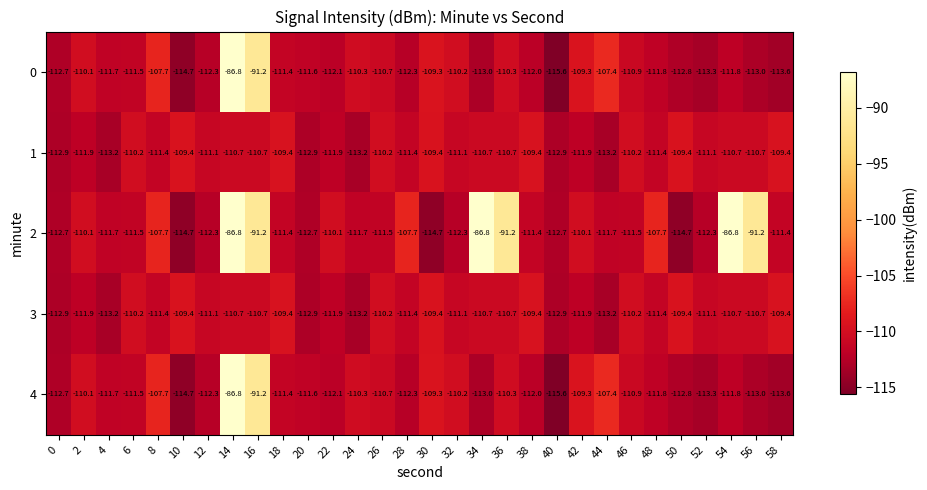

What is the difference between the 2 values at 44 and 30?

3.0